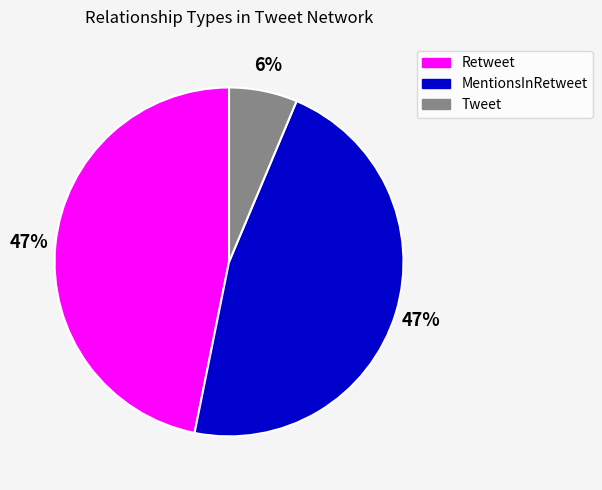

Does any single category account for the majority?

No